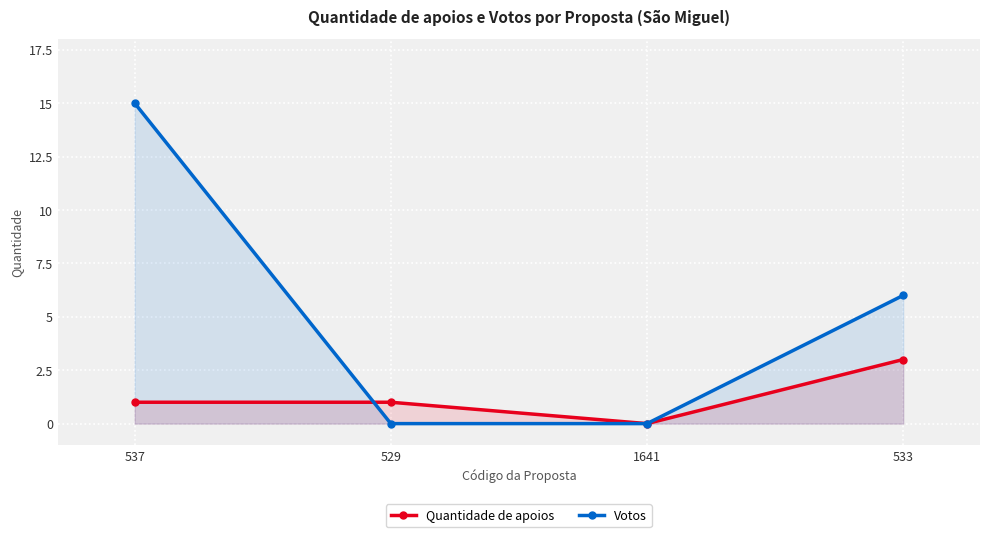

Is it true that Votos equals 10 at 1641?

False